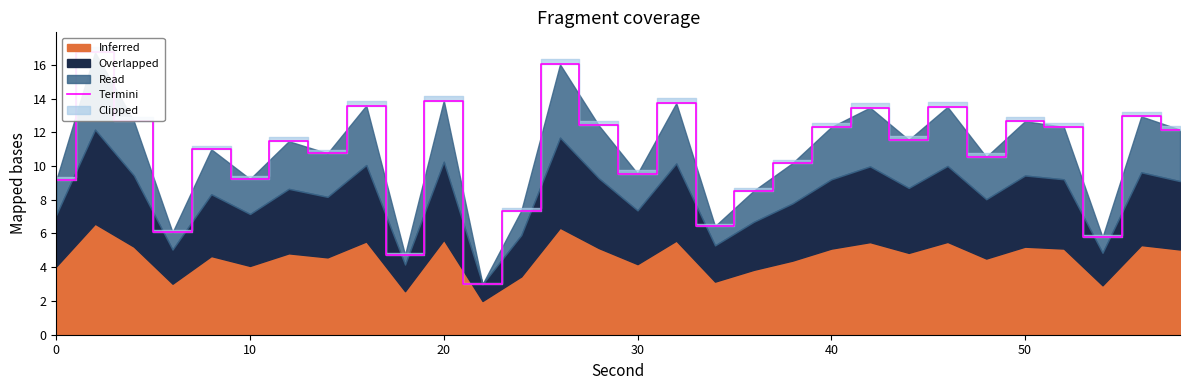

True or false: the data has more than 1 interior local peaks.

True